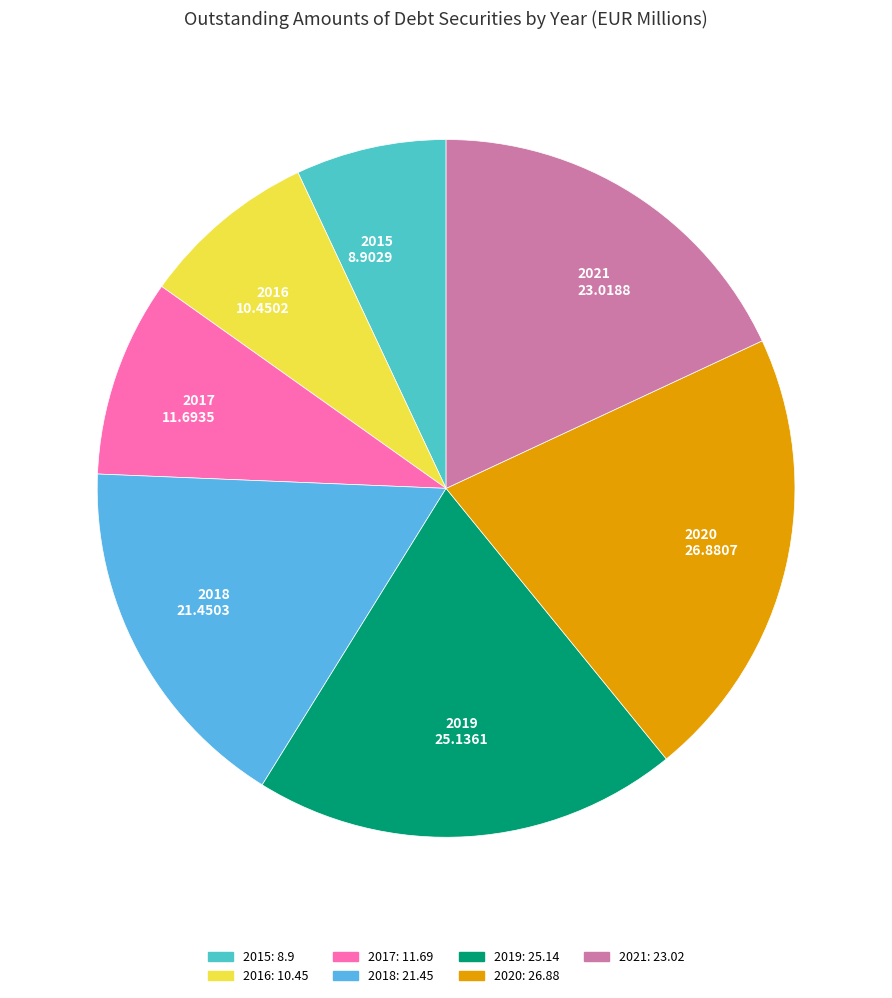

Between 2018 and 2015, which is larger?

2018